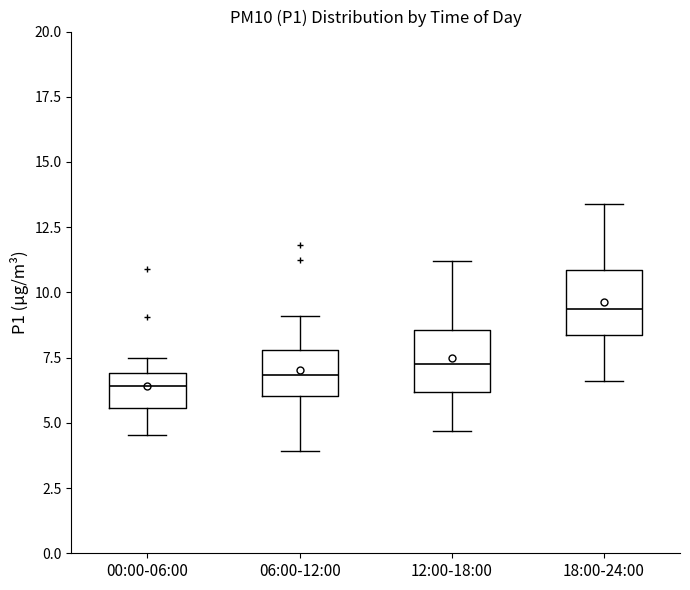

Reading left to right, read every box against the y-axis: the position of its median line, the range the box covers, and the ends of its whiskers. The values are not printed on the chart, so give them approximately, as read against the axis.

00:00-06:00: median 6.5, box 5.5 to 7.0, whiskers 4.5 to 7.5
06:00-12:00: median 7.0, box 6.0 to 8.0, whiskers 4.0 to 9.0
12:00-18:00: median 7.5, box 6.0 to 8.5, whiskers 4.5 to 11.0
18:00-24:00: median 9.5, box 8.5 to 11.0, whiskers 6.5 to 13.5